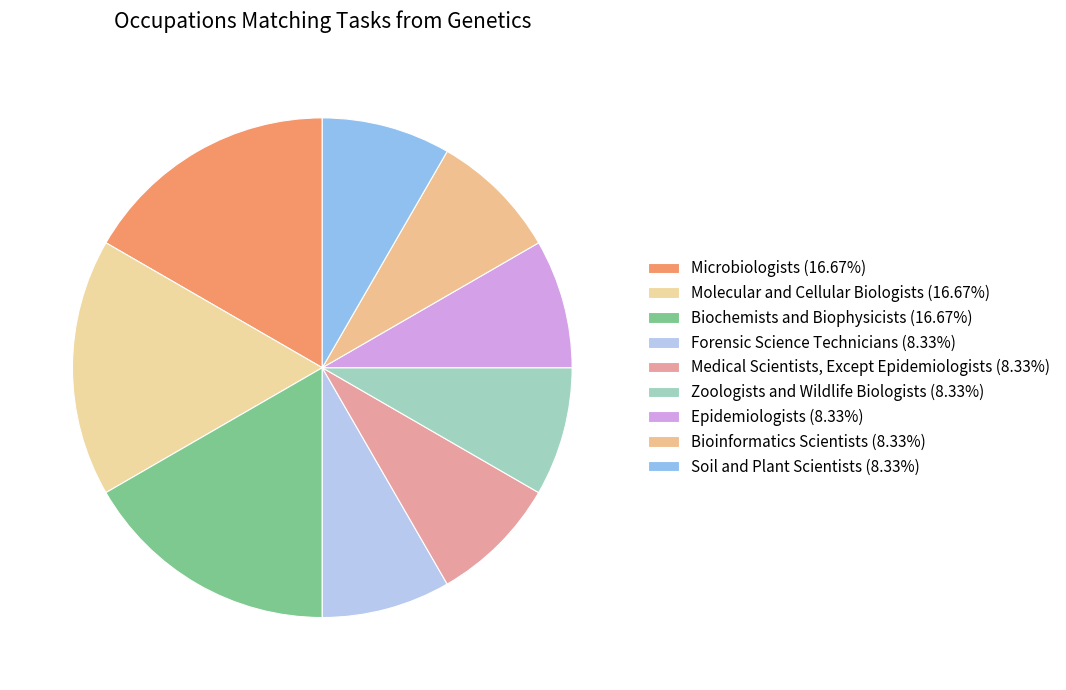

The Medical Scientists, Except Epidemiologists slice represents 22% of the pie. True or false?

False